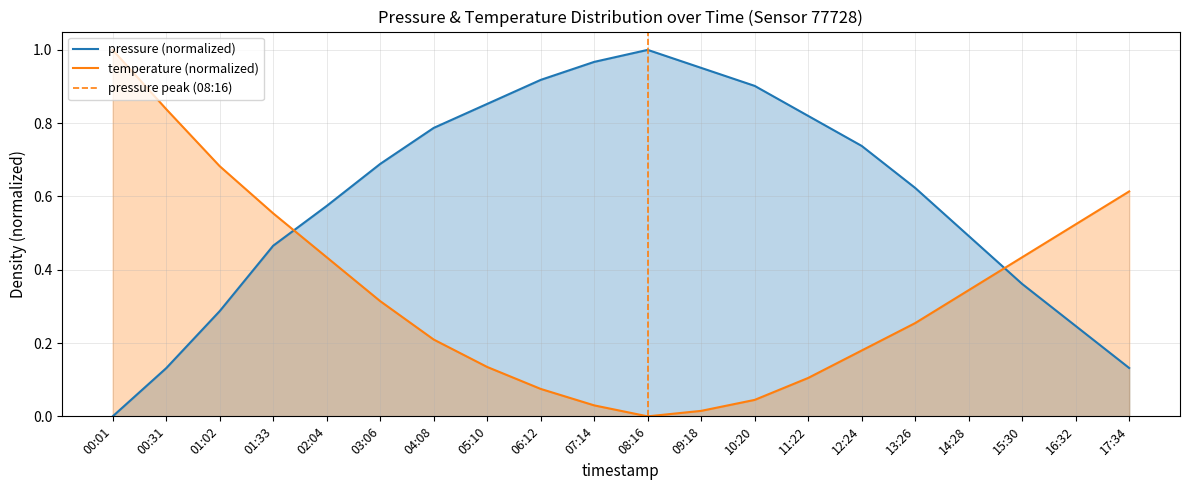

True or false: pressure and temperature cross at least once.

True